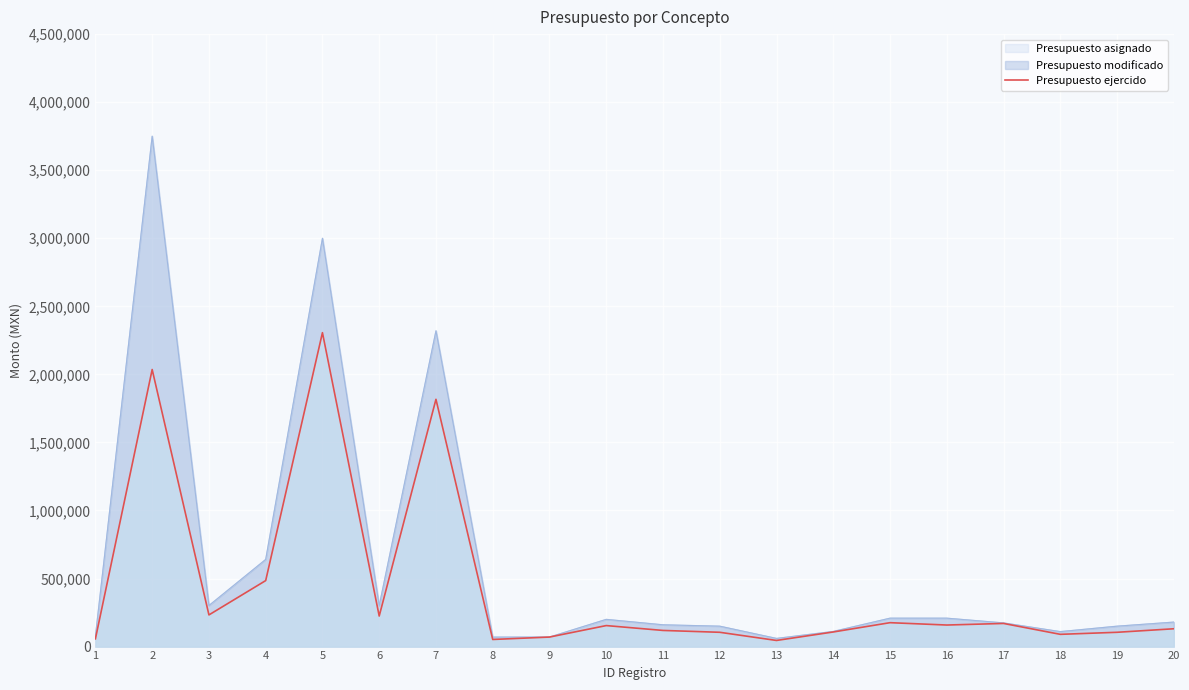

What is the approximate value at 17?

170000.0